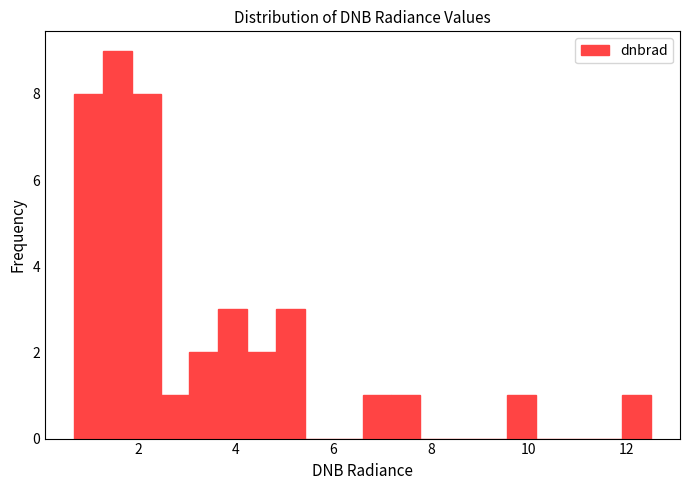

Read against the x-axis, roughly where is the centre of the tallest bar?

1.6